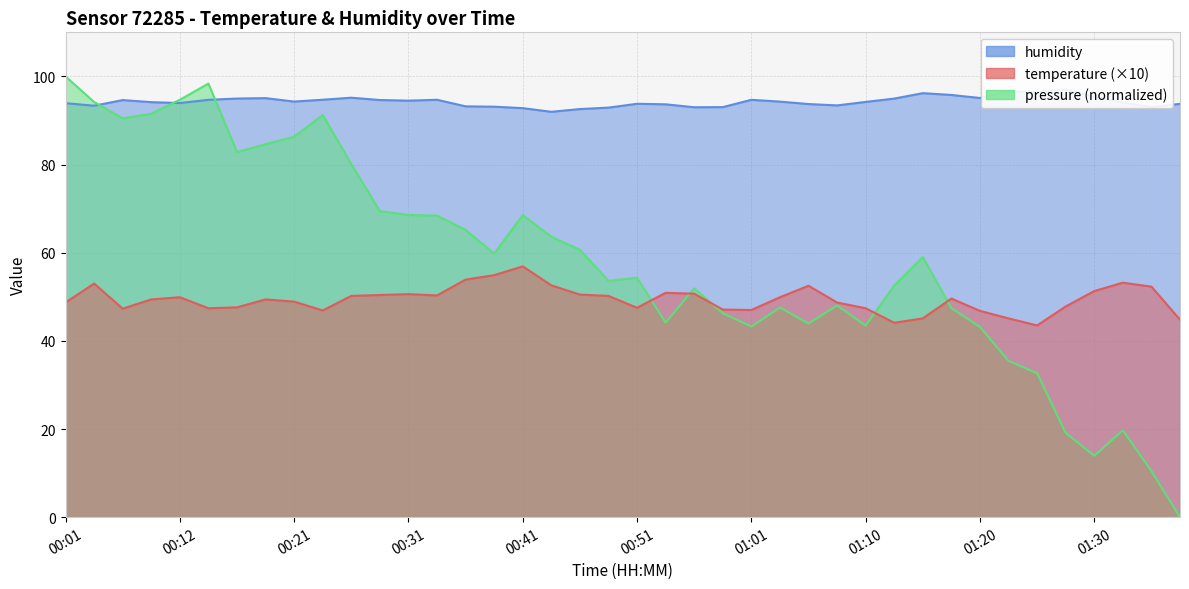

Where does the temperature series first go above 49?

00:04